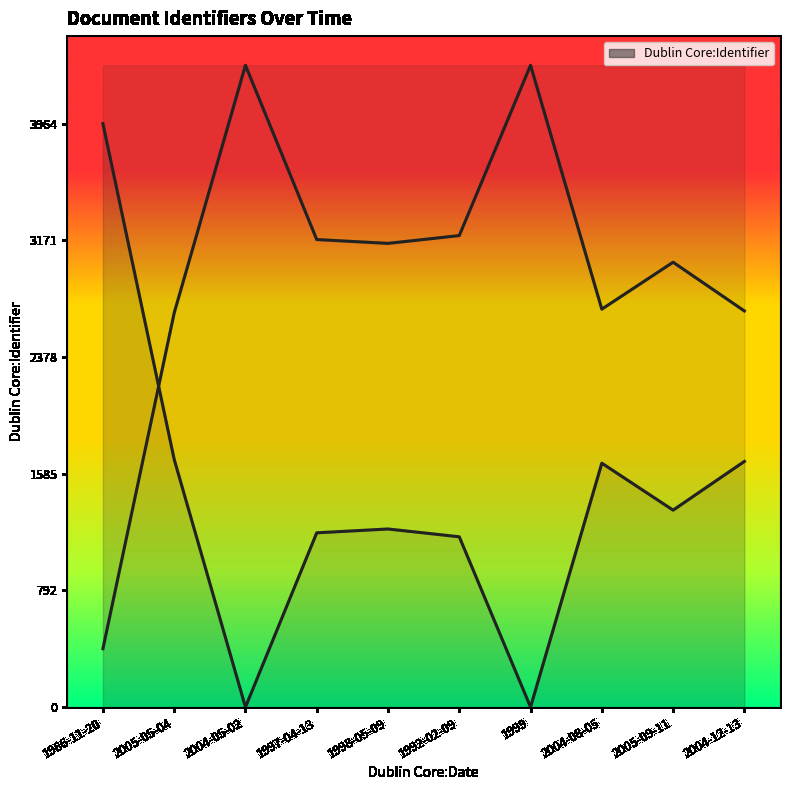

Reading left to right, what are all the values shown in this chart?

Dublin Core:Identifier: 3964.0	1683.0	0.0	1184.0	1210.0	1157.0	0.0	1657.0	1338.0	1669.0
Reflected (style): 396.4	2677.4	4360.4	3176.4	3150.4	3203.4	4360.4	2703.4	3022.4	2691.4